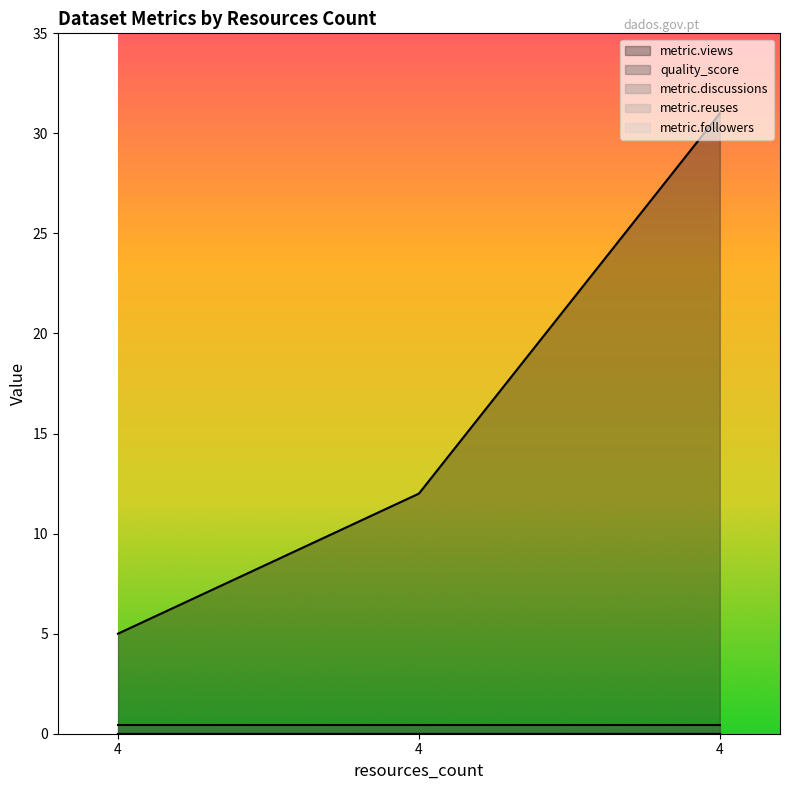

Reading right to left, extract all data points from this chart.

metric.views: 31.0	12.0	5.0
quality_score: 0.4	0.4	0.4
metric.discussions: 0.0	0.0	0.0
metric.reuses: 0.0	0.0	0.0
metric.followers: 0.0	0.0	0.0